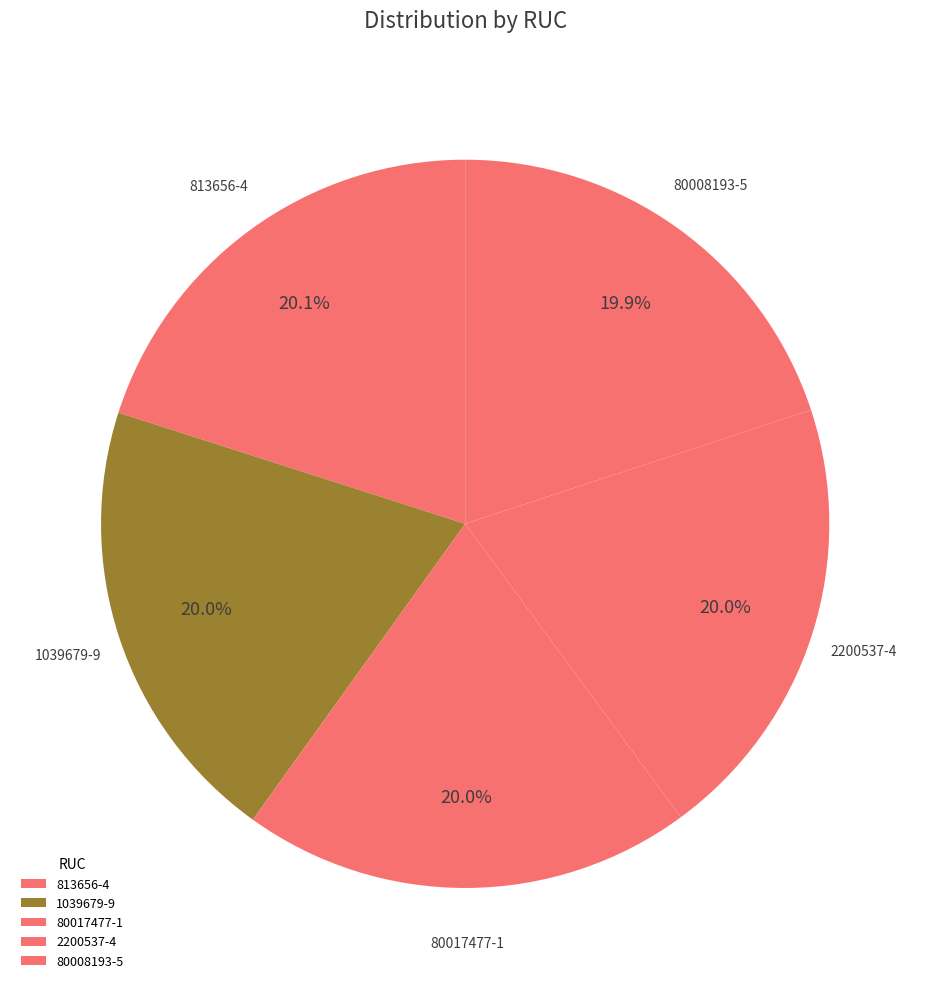

Is the sum of 80008193-5 and 2200537-4 greater than half?

No